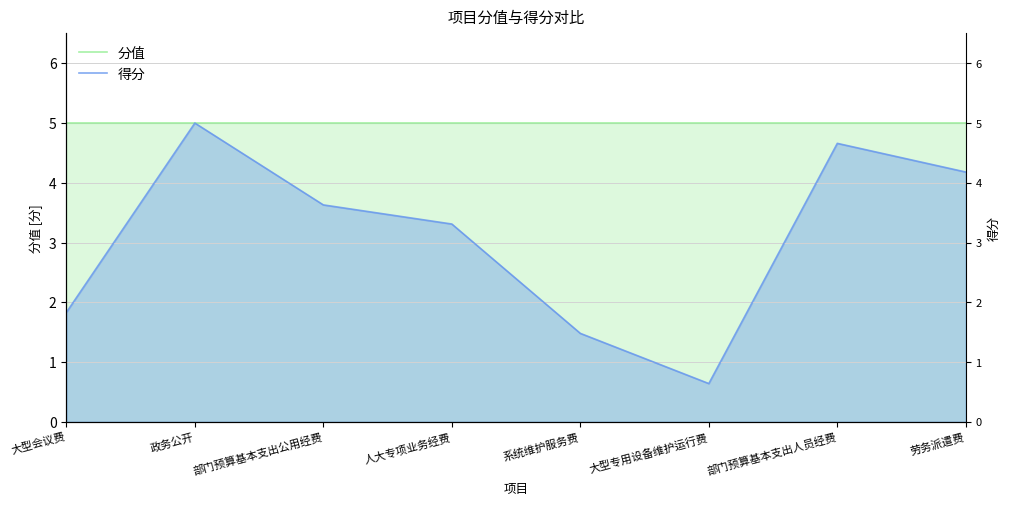

What is the spread (max minus min) of values at 部门预算基本支出公用经费?

1.4